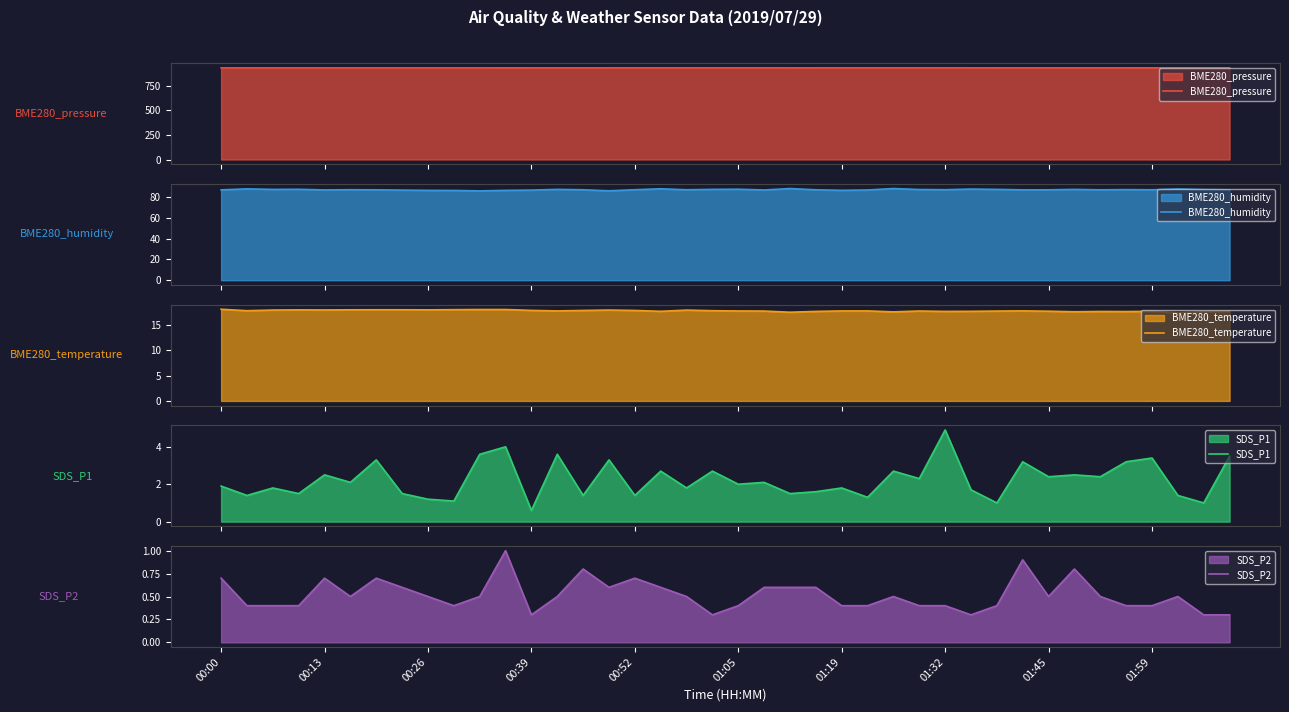

Reading right to left, list all the values displayed in this chart.

BME280_pressure: 932.3	932.3	932.3	932.3	932.3	932.3	932.3	932.3	932.3	932.2	932.4	932.4	932.4	932.3	932.4	932.4	932.3	932.3	932.4	932.4	932.4	932.4	932.4	932.4	932.3	932.3	932.3	932.3	932.3	932.2	932.2	932.1	932.1	932.1	932.0	932.1	932.0	932.0	932.0	931.9
BME280_humidity: 86.8	87.1	87.6	86.9	87.1	86.9	87.3	86.9	86.8	87.3	87.6	87.0	87.2	88.1	86.7	86.4	86.9	88.1	86.7	87.5	87.3	86.9	87.9	87.0	85.9	86.9	87.3	86.6	86.3	85.8	86.3	86.3	86.6	86.9	87.0	86.8	87.4	87.3	87.8	86.8
BME280_temperature: 17.8	17.7	17.4	17.8	17.7	17.7	17.7	17.8	17.9	17.8	17.8	17.8	17.8	17.7	17.9	17.9	17.8	17.6	17.8	17.8	17.9	18.0	17.8	17.9	18.0	17.9	17.9	17.9	18.1	18.1	18.1	18.1	18.1	18.1	18.1	18.0	18.1	18.0	17.9	18.2
SDS_P1: 3.5	1.0	1.4	3.4	3.2	2.4	2.5	2.4	3.2	1.0	1.7	4.9	2.3	2.7	1.3	1.8	1.6	1.5	2.1	2.0	2.7	1.8	2.7	1.4	3.3	1.4	3.6	0.6	4.0	3.6	1.1	1.2	1.5	3.3	2.1	2.5	1.5	1.8	1.4	1.9
SDS_P2: 0.3	0.3	0.5	0.4	0.4	0.5	0.8	0.5	0.9	0.4	0.3	0.4	0.4	0.5	0.4	0.4	0.6	0.6	0.6	0.4	0.3	0.5	0.6	0.7	0.6	0.8	0.5	0.3	1.0	0.5	0.4	0.5	0.6	0.7	0.5	0.7	0.4	0.4	0.4	0.7